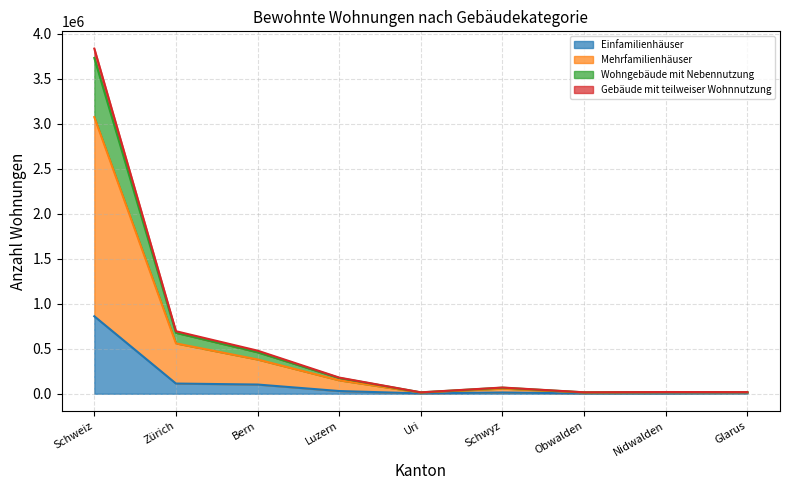

What is the spread (max minus min) of values at Bern?

376319